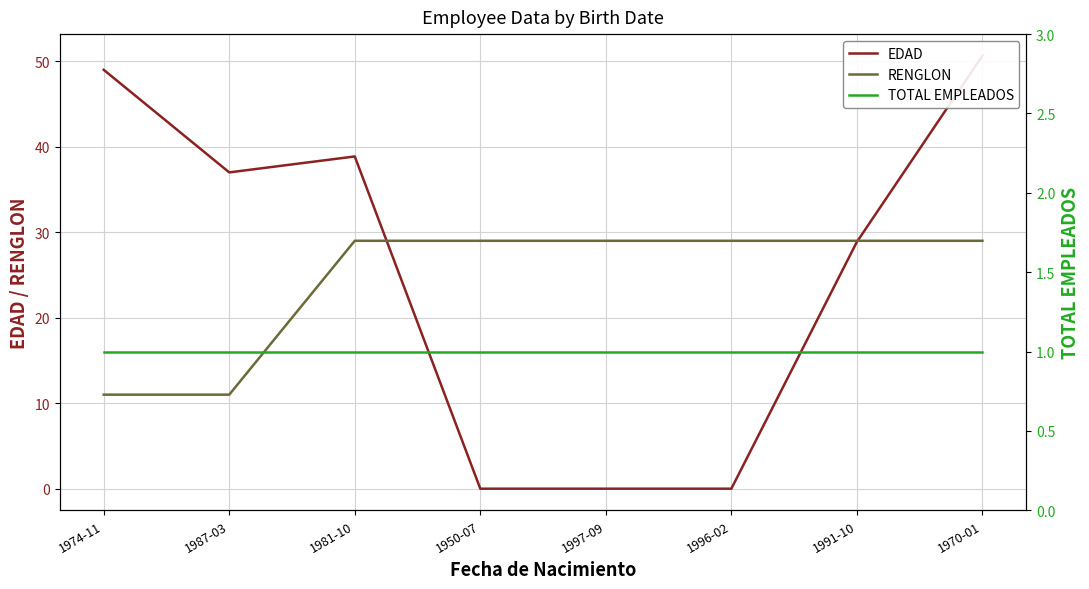

Which series has the widest spread of values?

EDAD